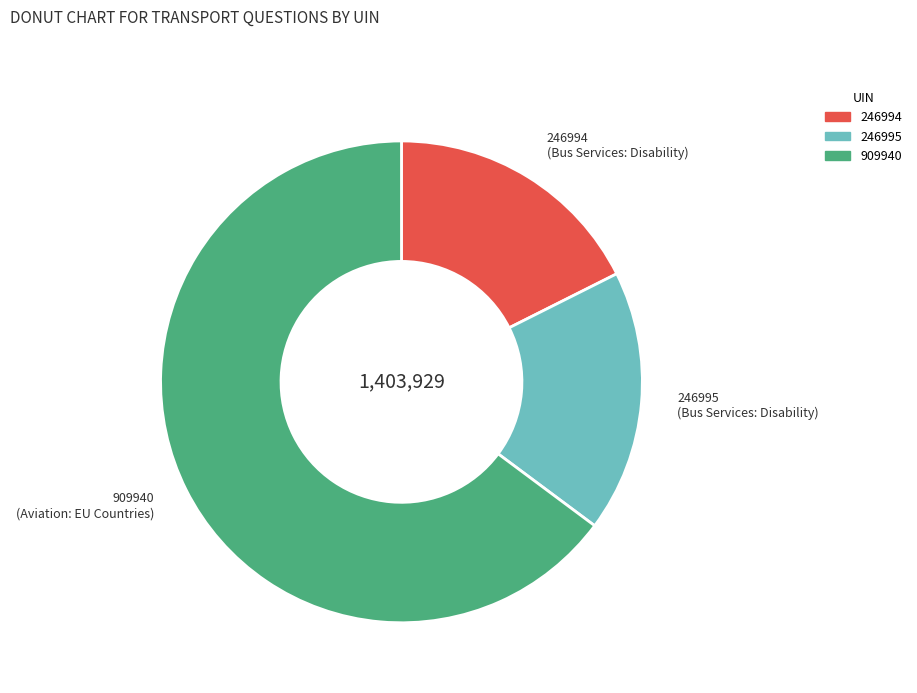

How many segments does this pie chart have?

3